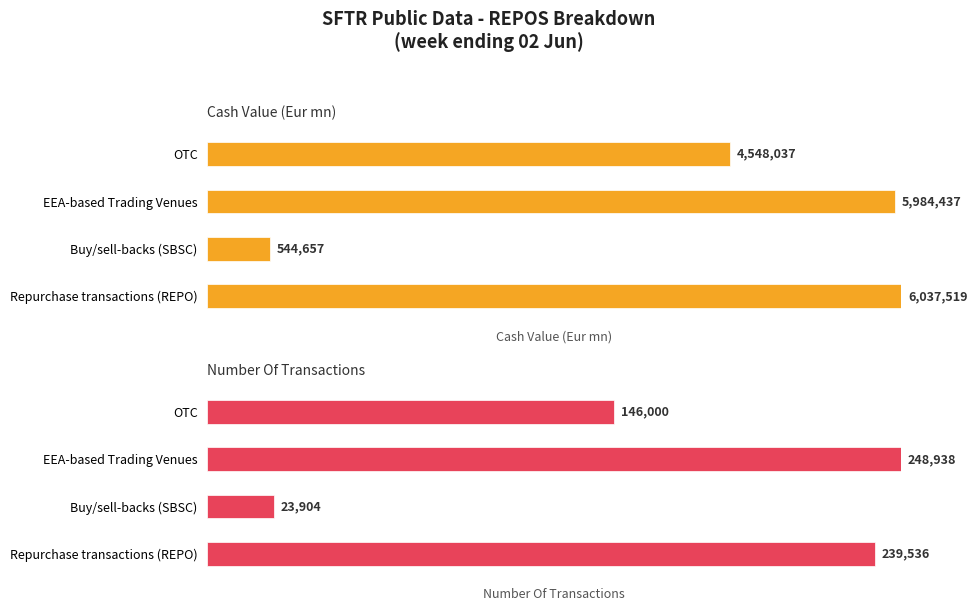

The value of Buy/sell-backs (SBSC) at Number Of Transactions is 16495.5. True or false?

False